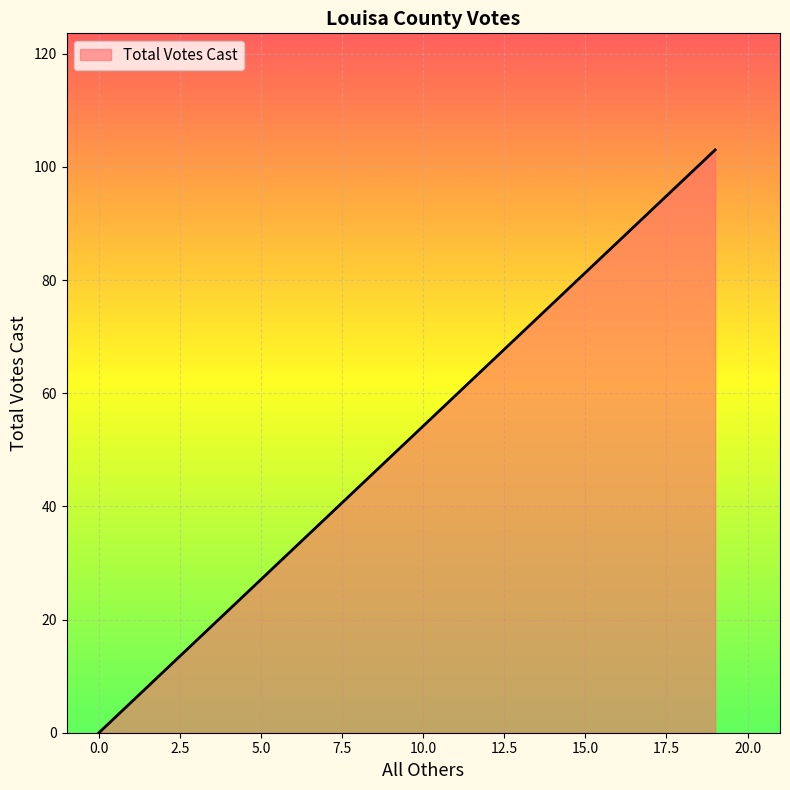

The value at TOTALS is 155. True or false?

False